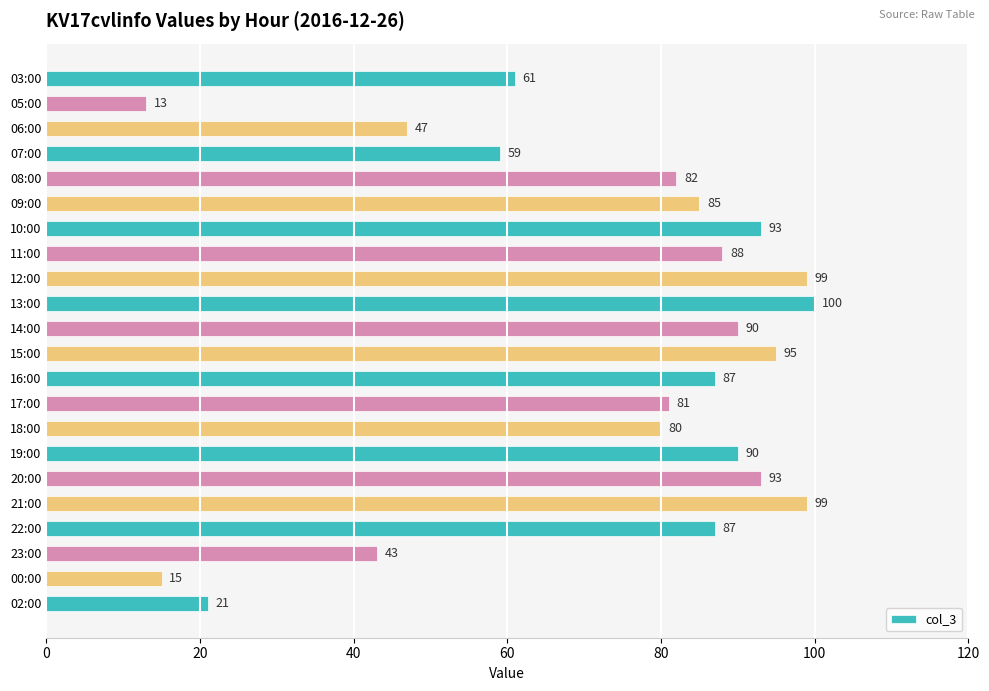

The value at 20:00 is 29. True or false?

False